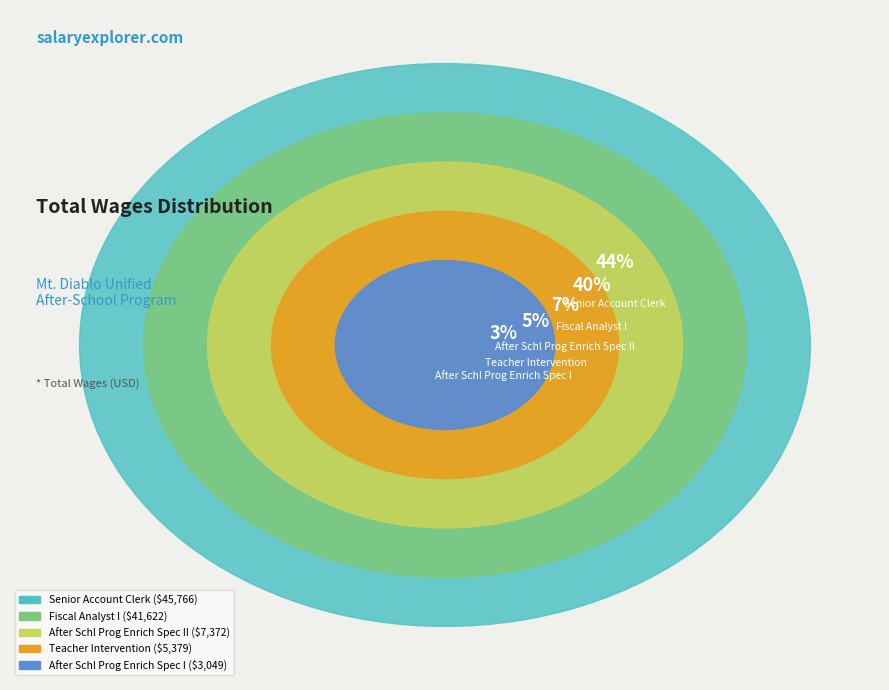

Is it true that After Schl Prog Enrich Spec I is 3% of the pie?

True